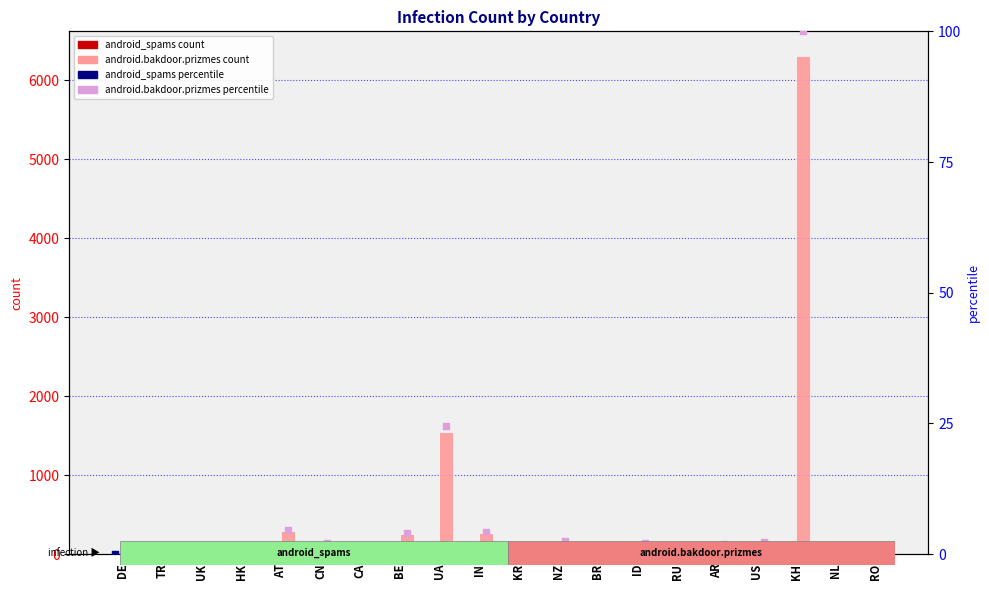

Is the value of android.bakdoor.prizmes (pct) at RU greater than the value of android_spams (pct) at CN?

Yes